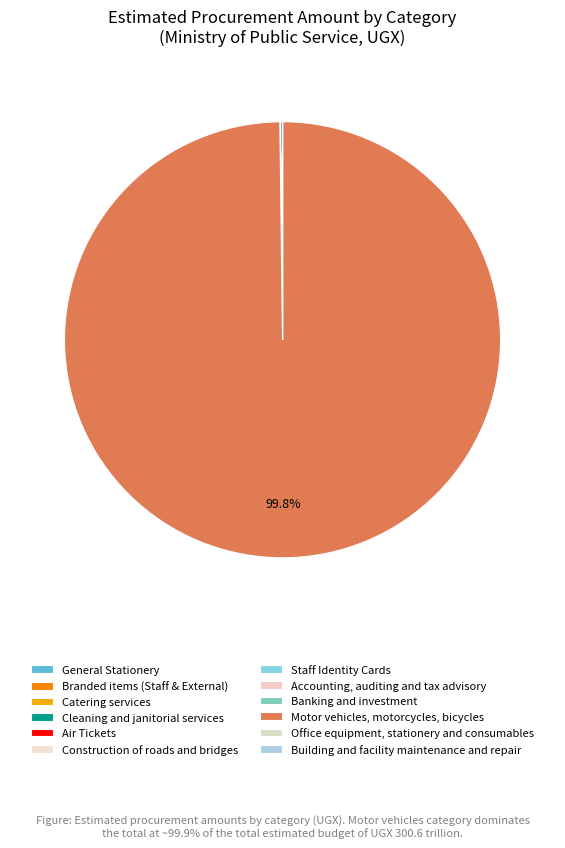

How many segments does this pie chart have?

12